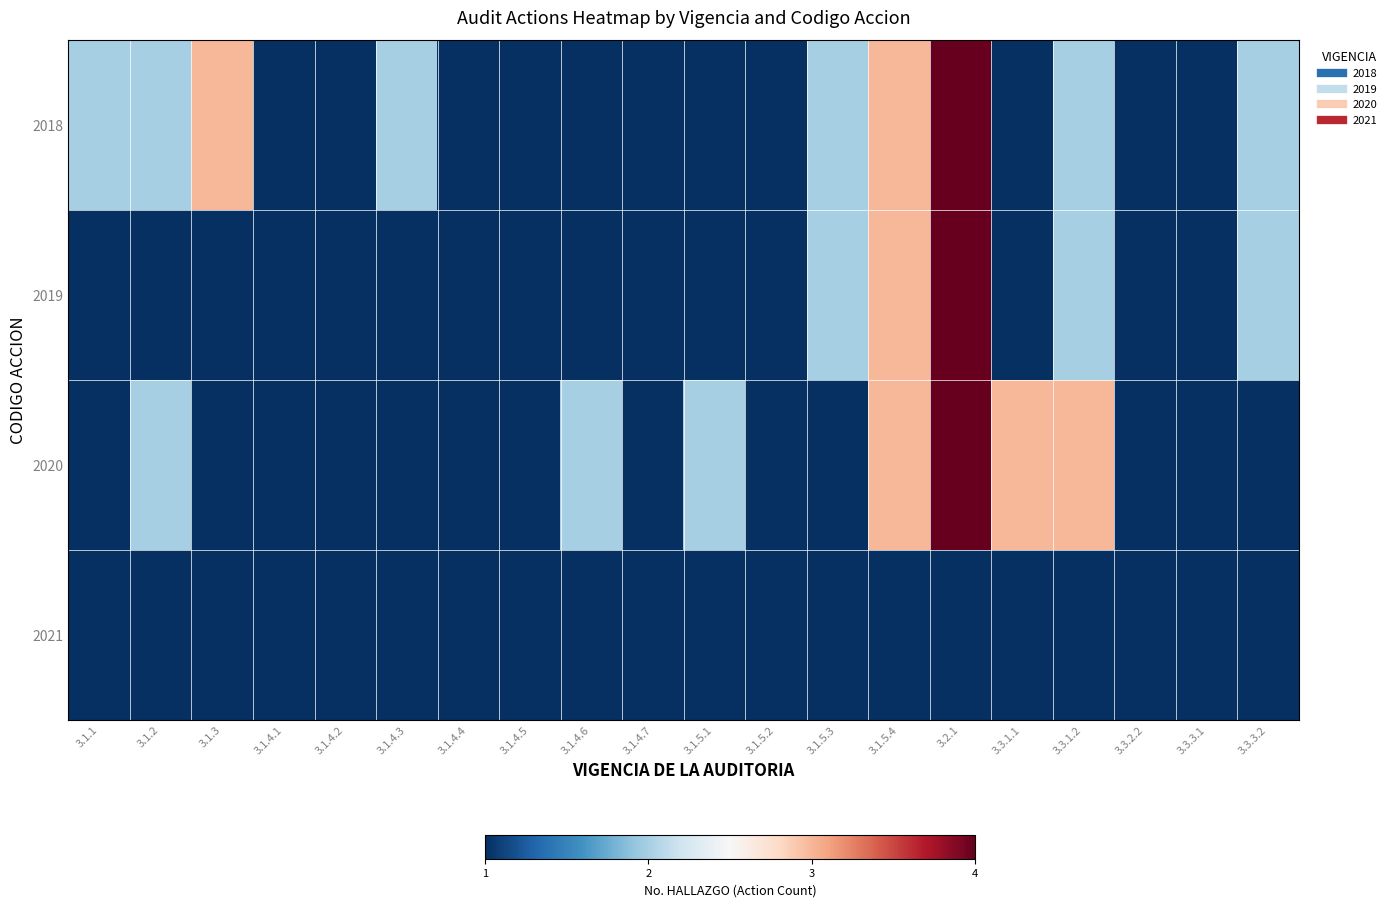

Which category has the lowest value across all series?

3.1.4.1